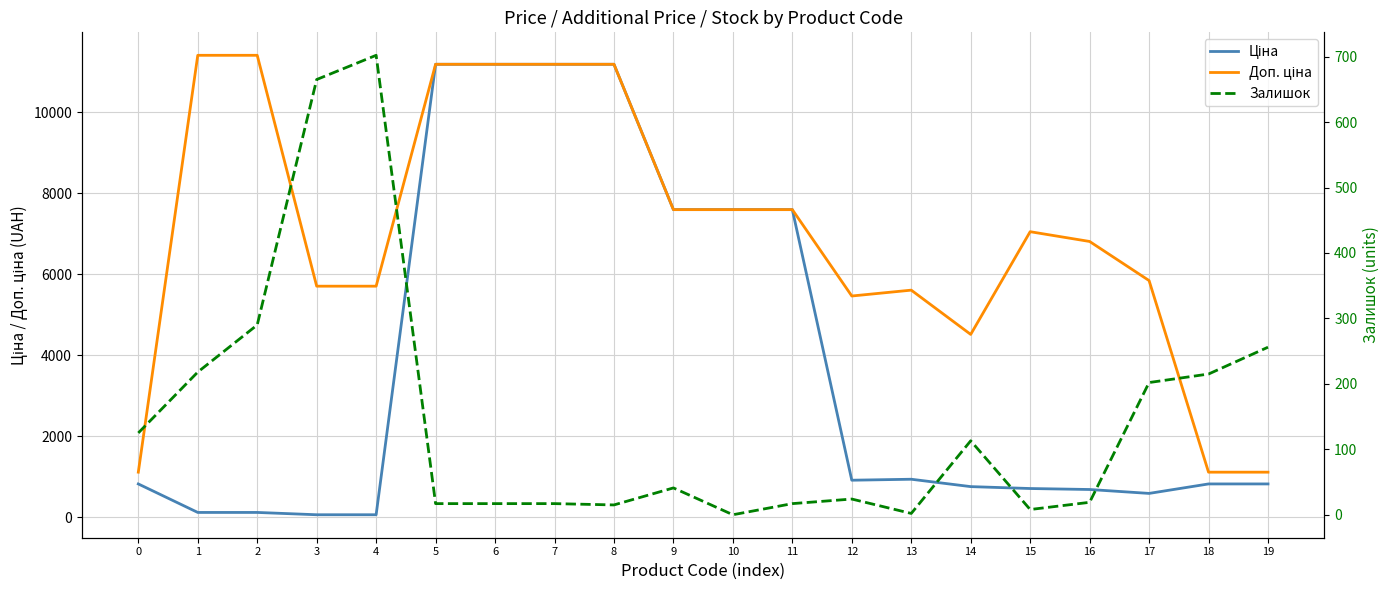

True or false: Доп. ціна and Залишок intersect in this chart.

False